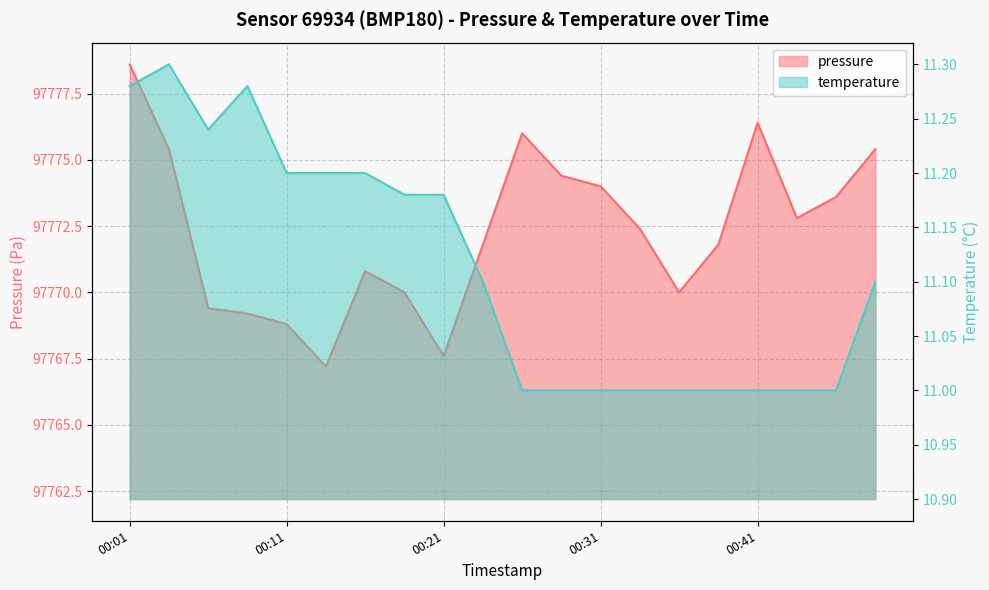

At which label is temperature closest to 11?

00:26